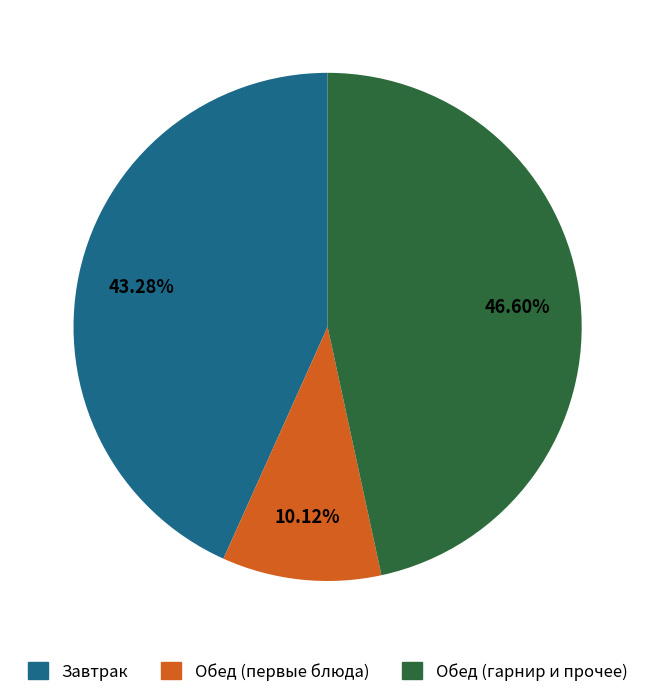

Does Завтрак represent more than half of the total?

No